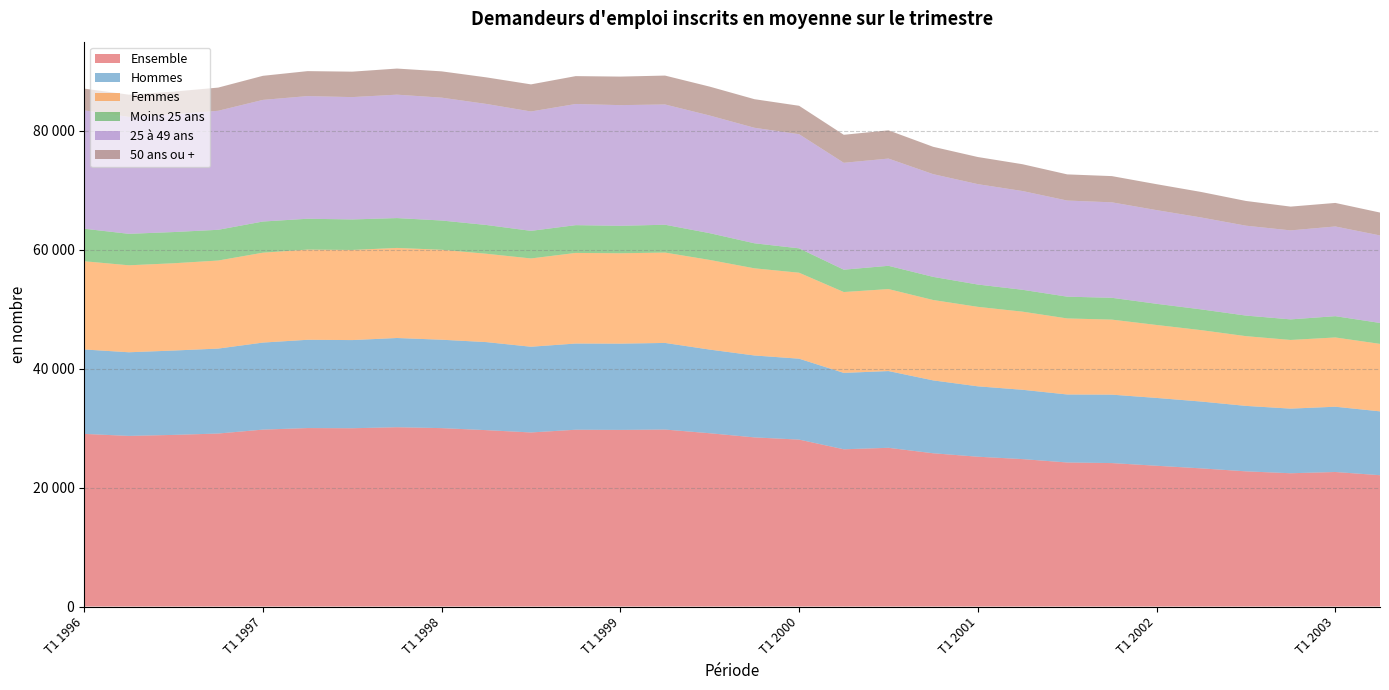

Reading left to right, what are all the values shown in this chart?

Ensemble: T1 1996=29040	T2 1996=28700	T3 1996=28870	T4 1996=29100	T1 1997=29760	T2 1997=30020	T3 1997=29990	T4 1997=30160	T1 1998=30010	T2 1998=29670	T3 1998=29280	T4 1998=29740	T1 1999=29710	T2 1999=29770	T3 1999=29150	T4 1999=28450	T1 2000=28080	T2 2000=26450	T3 2000=26700	T4 2000=25780	T1 2001=25200	T2 2001=24800	T3 2001=24230	T4 2001=24130	T1 2002=23680	T2 2002=23240	T3 2002=22740	T4 2002=22420	T1 2003=22630	T2 2003=22090
Hommes: T1 1996=14200	T2 1996=14070	T3 1996=14190	T4 1996=14290	T1 1997=14640	T2 1997=14850	T3 1997=14830	T4 1997=15010	T1 1998=14870	T2 1998=14810	T3 1998=14420	T4 1998=14500	T1 1999=14510	T2 1999=14570	T3 1999=14070	T4 1999=13780	T1 2000=13610	T2 2000=12850	T3 2000=12910	T4 2000=12260	T1 2001=11840	T2 2001=11660	T3 2001=11440	T4 2001=11510	T1 2002=11410	T2 2002=11240	T3 2002=11010	T4 2002=10870	T1 2003=10980	T2 2003=10740
Femmes: T1 1996=14840	T2 1996=14630	T3 1996=14680	T4 1996=14810	T1 1997=15120	T2 1997=15170	T3 1997=15160	T4 1997=15150	T1 1998=15130	T2 1998=14860	T3 1998=14850	T4 1998=15240	T1 1999=15200	T2 1999=15200	T3 1999=15080	T4 1999=14660	T1 2000=14460	T2 2000=13600	T3 2000=13790	T4 2000=13520	T1 2001=13370	T2 2001=13140	T3 2001=12790	T4 2001=12620	T1 2002=12270	T2 2002=12010	T3 2002=11730	T4 2002=11550	T1 2003=11650	T2 2003=11350
Moins 25 ans: T1 1996=5470	T2 1996=5290	T3 1996=5250	T4 1996=5170	T1 1997=5240	T2 1997=5190	T3 1997=5130	T4 1997=5020	T1 1998=4920	T2 1998=4840	T3 1998=4640	T4 1998=4670	T1 1999=4620	T2 1999=4680	T3 1999=4500	T4 1999=4210	T1 2000=4100	T2 2000=3760	T3 2000=3910	T4 2000=3890	T1 2001=3750	T2 2001=3680	T3 2001=3660	T4 2001=3670	T1 2002=3560	T2 2002=3490	T3 2002=3460	T4 2002=3460	T1 2003=3580	T2 2003=3520
25 à 49 ans: T1 1996=19910	T2 1996=19670	T3 1996=19800	T4 1996=20020	T1 1997=20460	T2 1997=20630	T3 1997=20580	T4 1997=20760	T1 1998=20670	T2 1998=20360	T3 1998=20080	T4 1998=20380	T1 1999=20300	T2 1999=20230	T3 1999=19790	T4 1999=19430	T1 2000=19200	T2 2000=17980	T3 2000=18040	T4 2000=17280	T1 2001=16890	T2 2001=16610	T3 2001=16170	T4 2001=16060	T1 2002=15760	T2 2002=15460	T3 2002=15120	T4 2002=14970	T1 2003=15090	T2 2003=14720
50 ans ou +: T1 1996=3660	T2 1996=3740	T3 1996=3820	T4 1996=3900	T1 1997=4050	T2 1997=4200	T3 1997=4280	T4 1997=4390	T1 1998=4420	T2 1998=4470	T3 1998=4560	T4 1998=4690	T1 1999=4800	T2 1999=4860	T3 1999=4860	T4 1999=4810	T1 2000=4780	T2 2000=4710	T3 2000=4750	T4 2000=4600	T1 2001=4560	T2 2001=4510	T3 2001=4400	T4 2001=4410	T1 2002=4360	T2 2002=4290	T3 2002=4160	T4 2002=4000	T1 2003=3960	T2 2003=3850